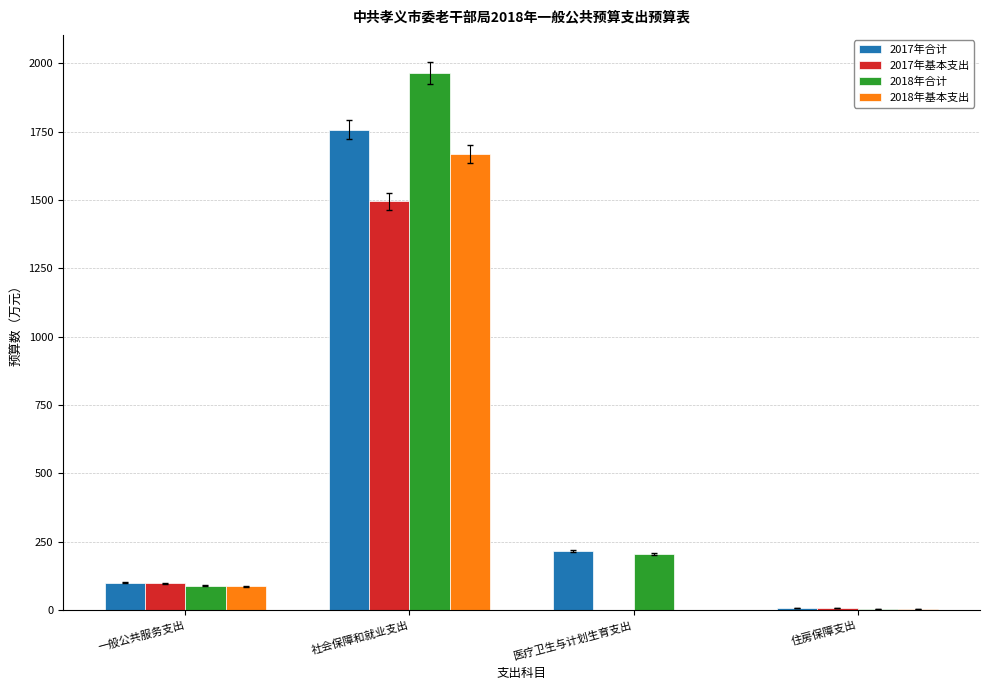

How many groups of bars are there?

4